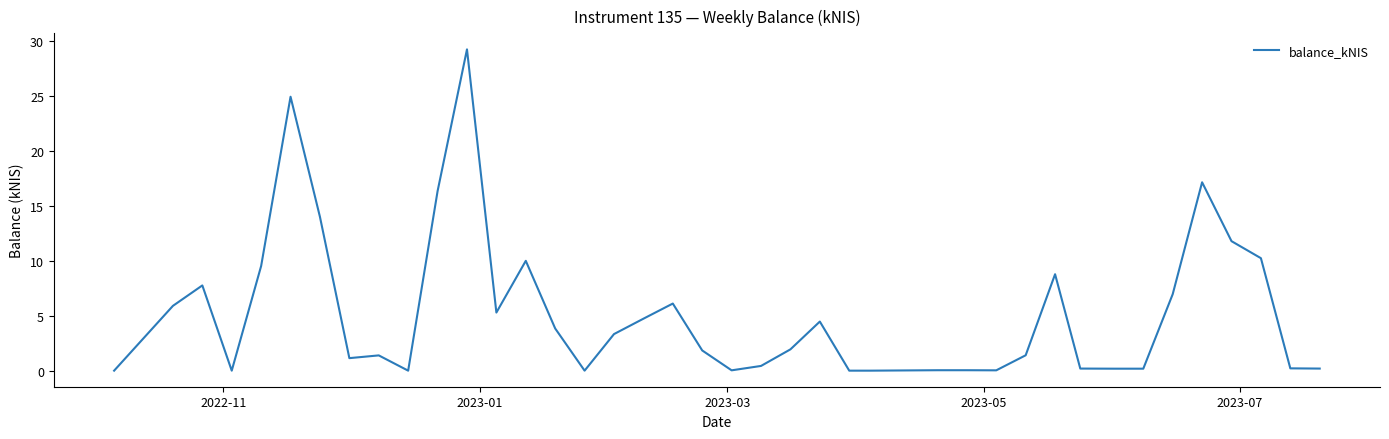

Does the chart have visible grid lines?

No